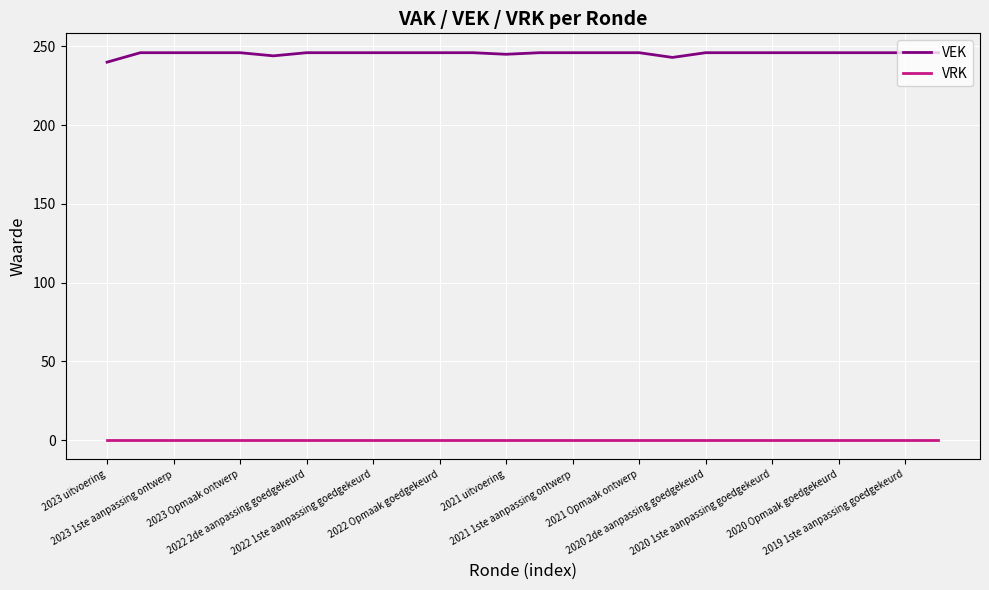

List the series in order of their peak value, lowest first.

VRK, VEK